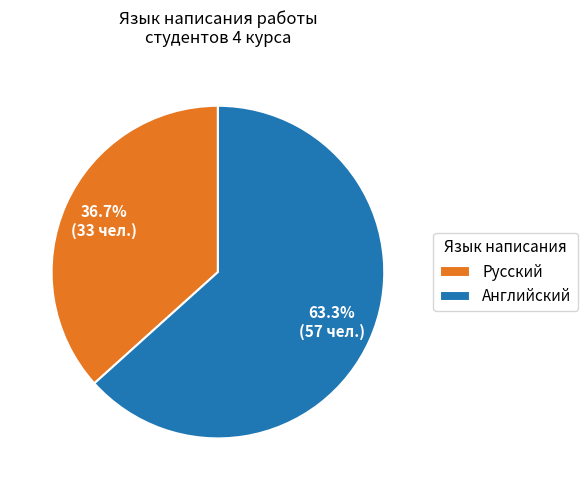

What is the smallest slice in the pie chart?

Русский